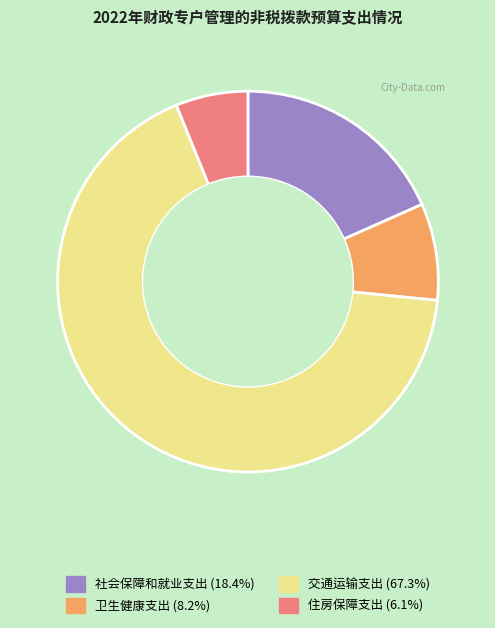

What is the largest slice in the pie chart?

交通运输支出